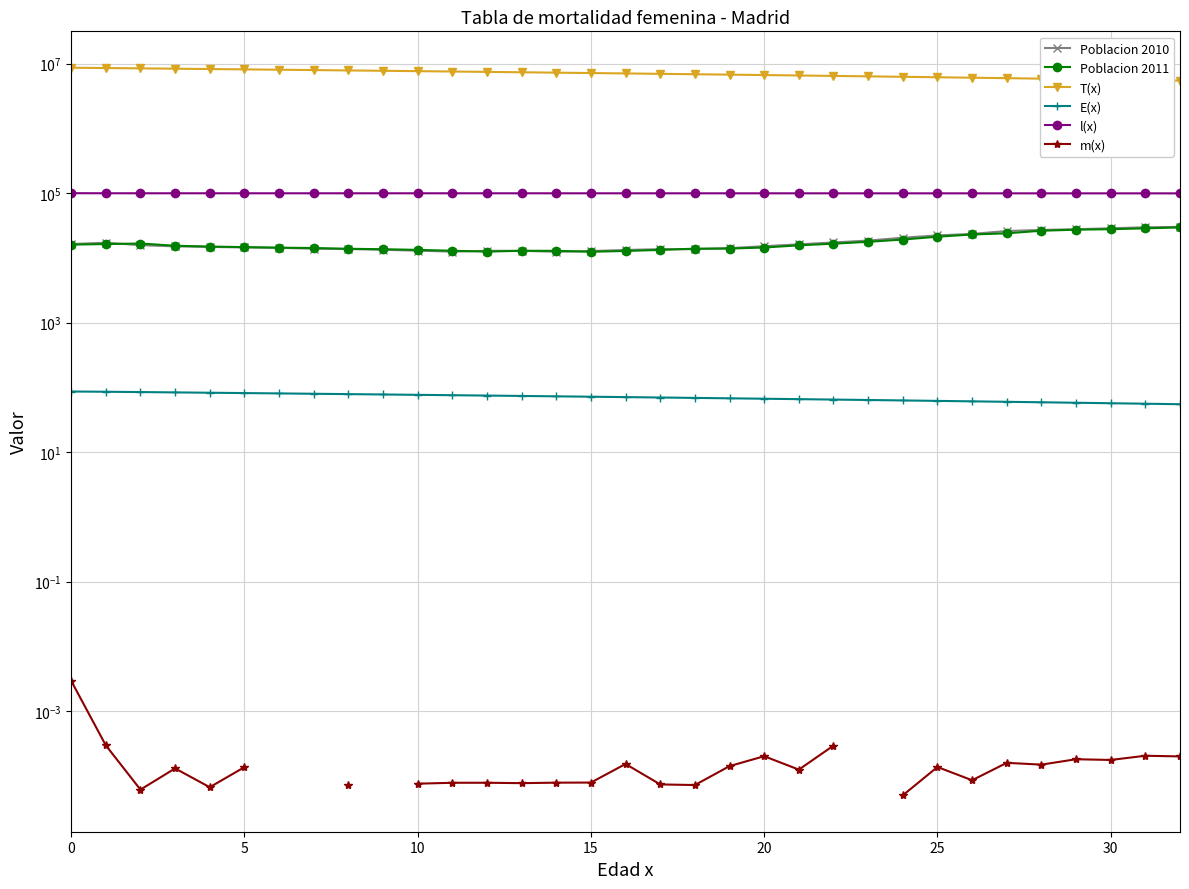

Is it true that l(x) equals 99589.4 at 15?

True